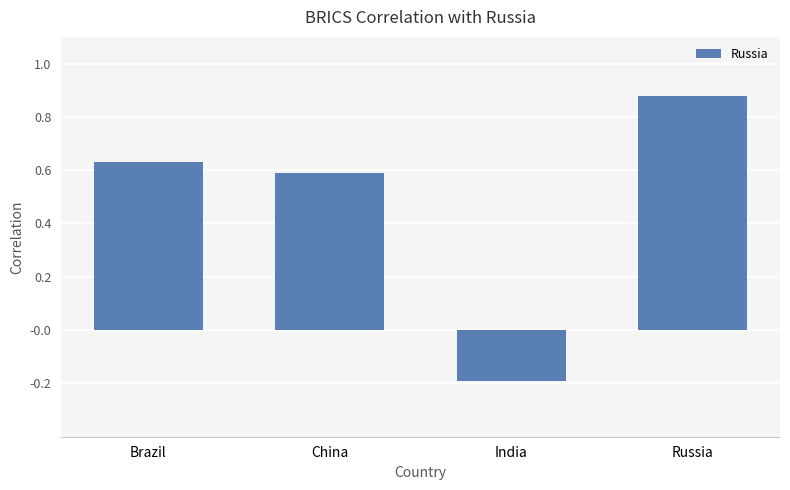

Where is the data nearest to the value 0?

India